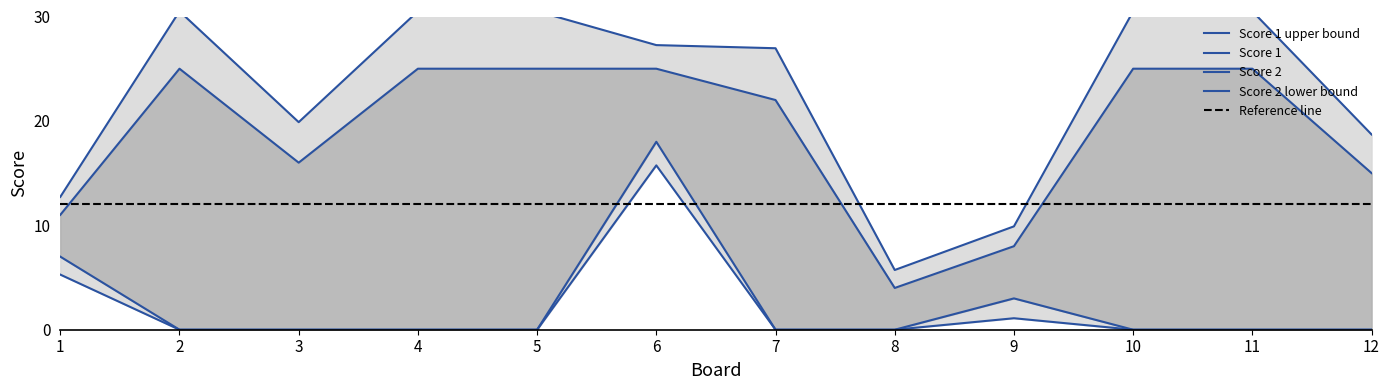

List the series in order of their overall mean, lowest first.

Score 2, Score 1